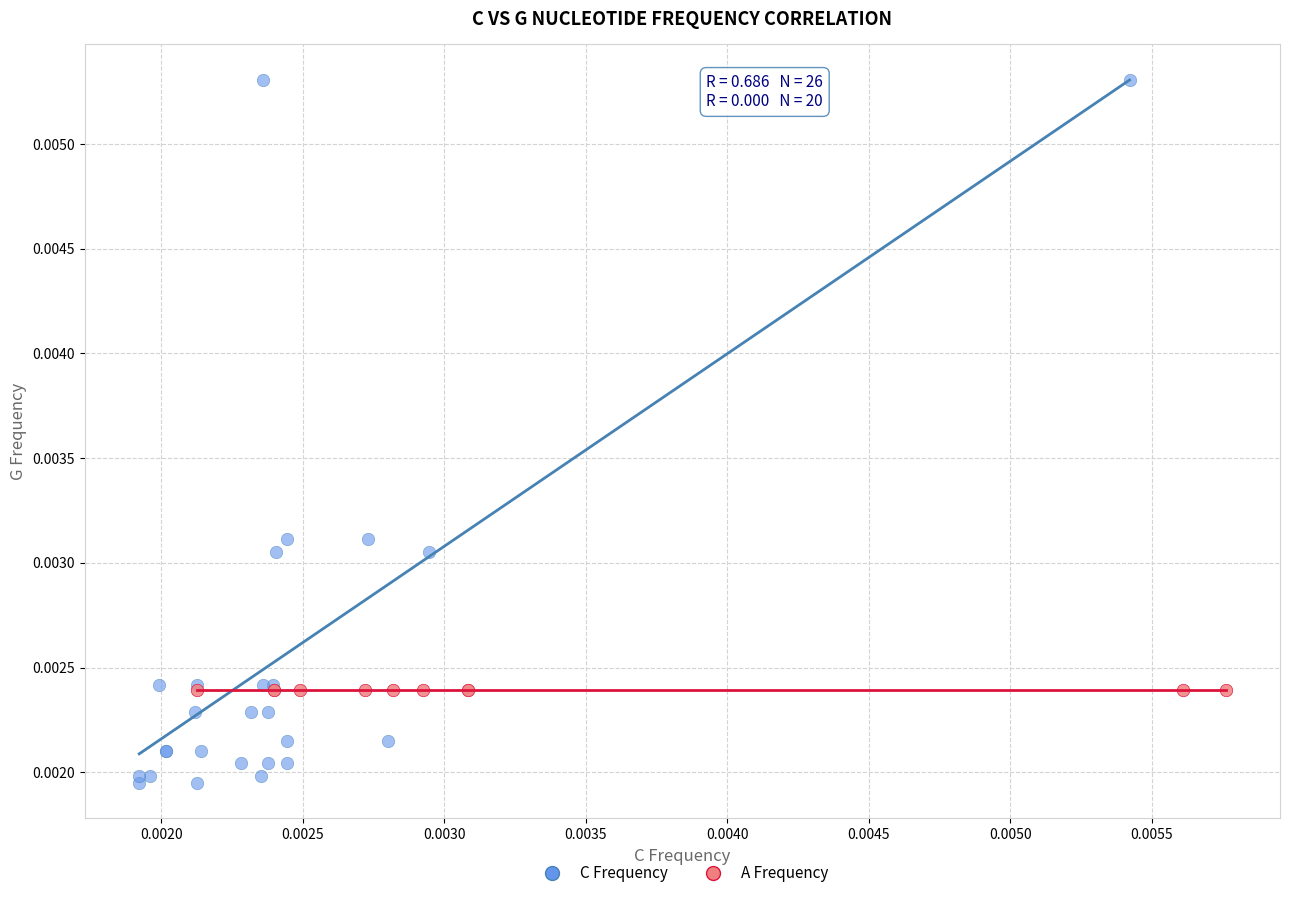

Which series reaches the minimum Y coordinate?

C Frequency